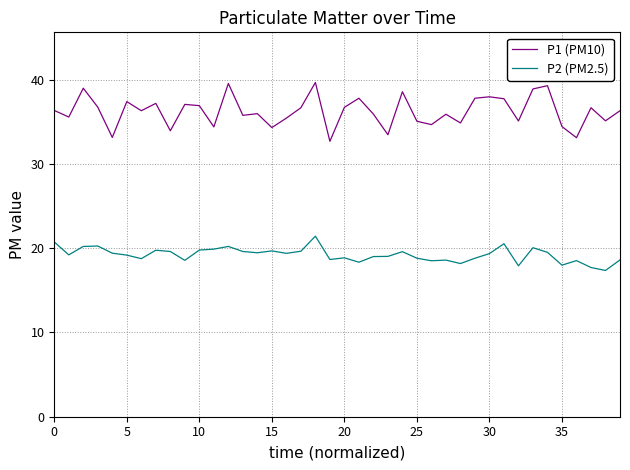

Rank the series by their average value, from highest to lowest.

P1 (PM10), P2 (PM2.5)